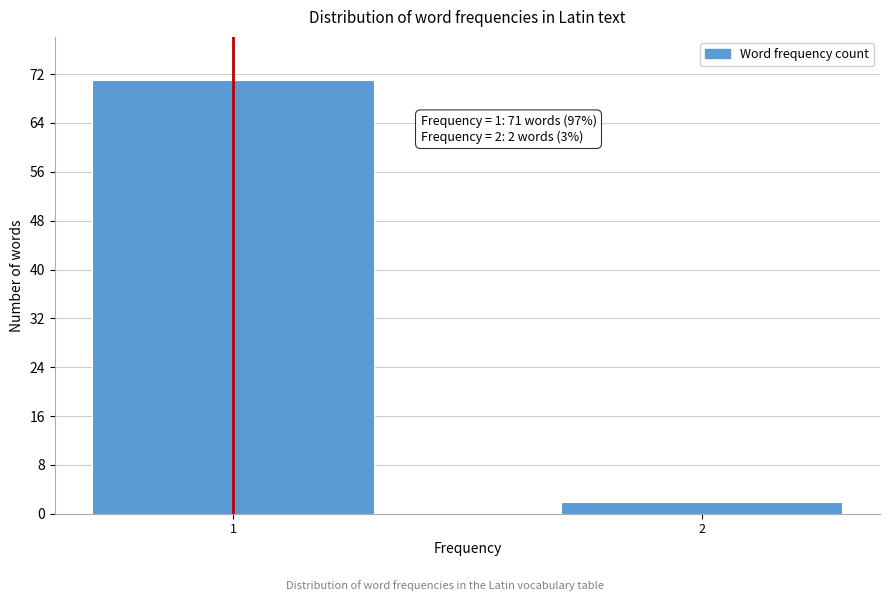

Reading left to right, what are all the values shown in this chart?

1=71	2=2